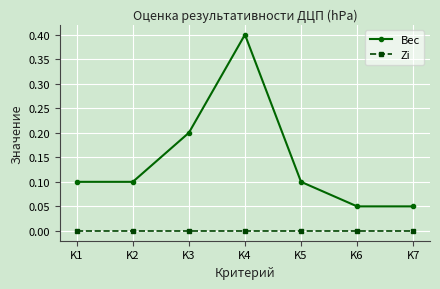

Which series has the widest spread of values?

Вес